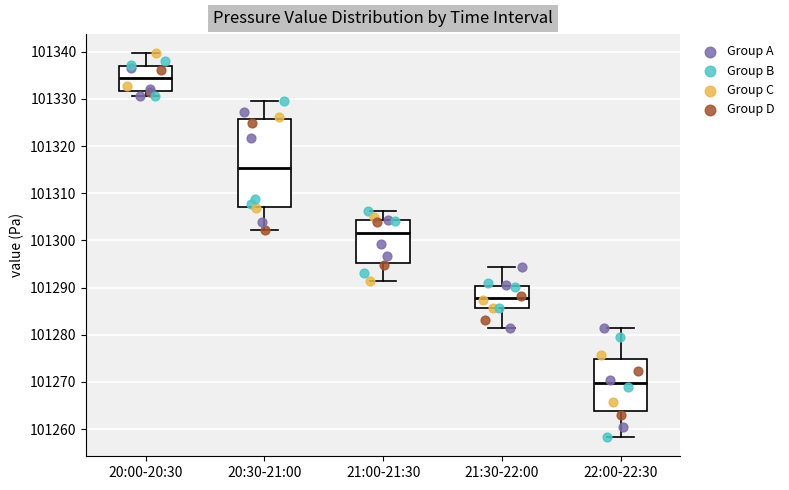

Reading left to right, transcribe this box plot: for each box, give where its median line is, the range the box spans, and where its two whiskers end, as read against the y-axis. The values are not printed on the chart, so give them approximately, as read against the axis.

20:00-20:30: median 101334, box 101332 to 101337, whiskers 101331 to 101340
20:30-21:00: median 101315, box 101307 to 101326, whiskers 101302 to 101330
21:00-21:30: median 101302, box 101295 to 101304, whiskers 101291 to 101306
21:30-22:00: median 101288, box 101286 to 101290, whiskers 101281 to 101294
22:00-22:30: median 101270, box 101264 to 101275, whiskers 101258 to 101281